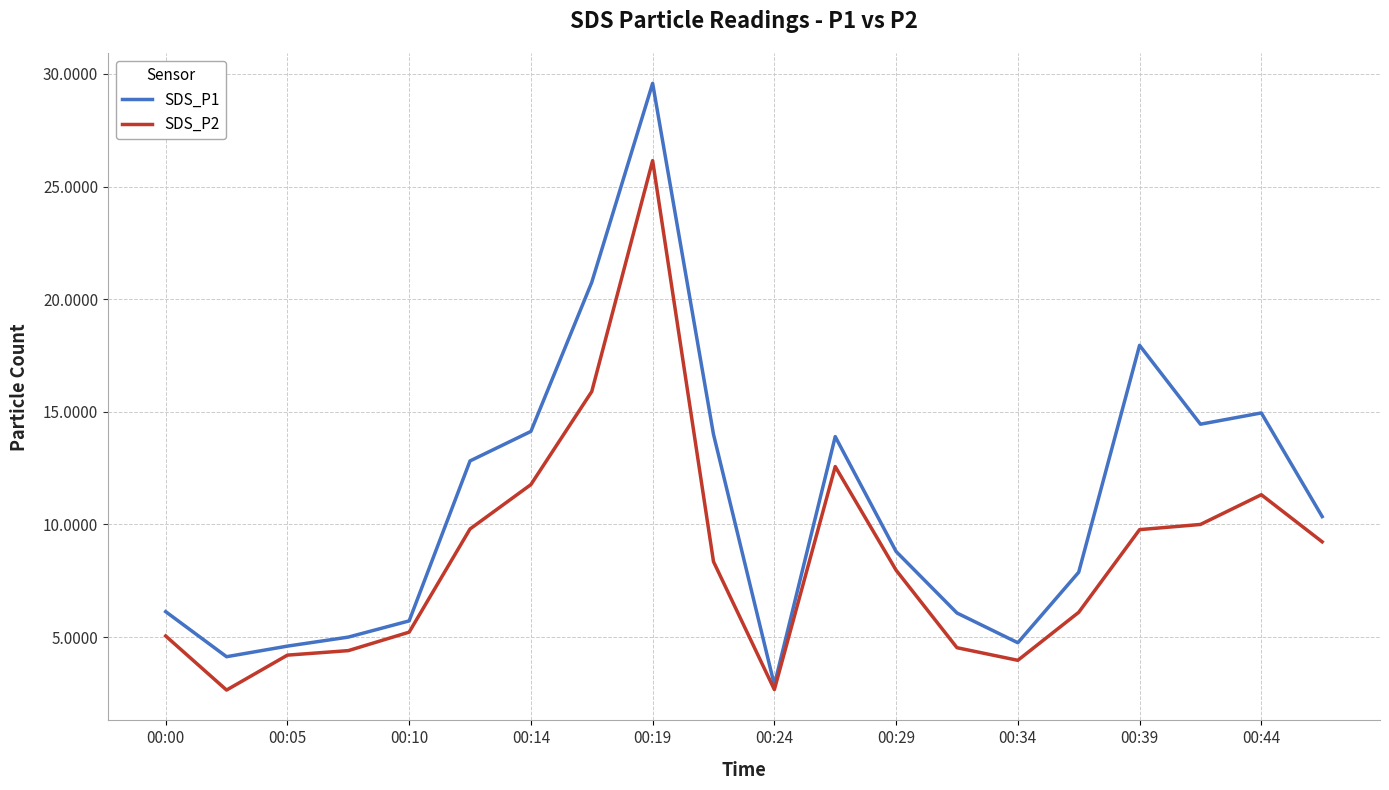

How many categories are shown in the chart?

20